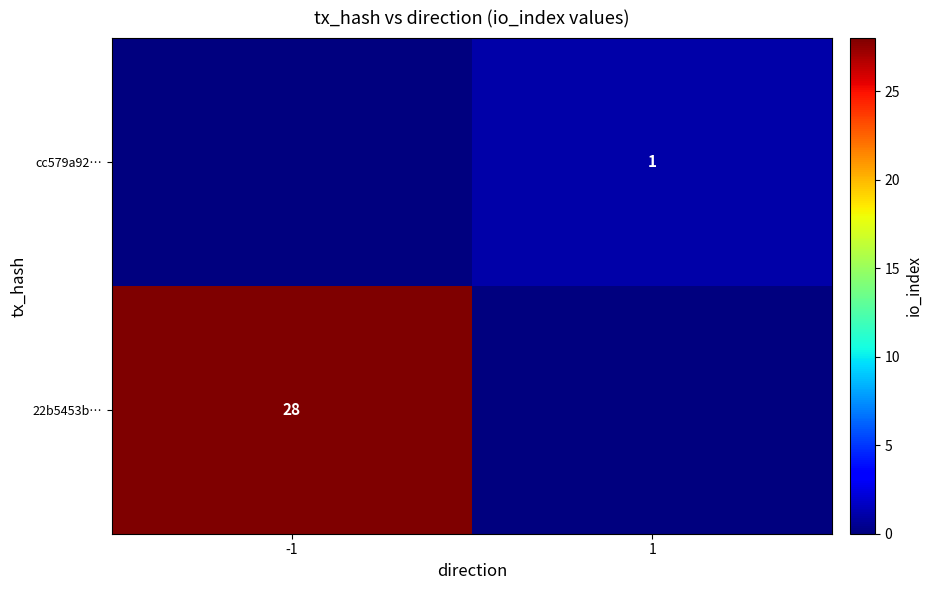

Is the value of cc579a92… at 1 greater than the value of 22b5453b… at -1?

No